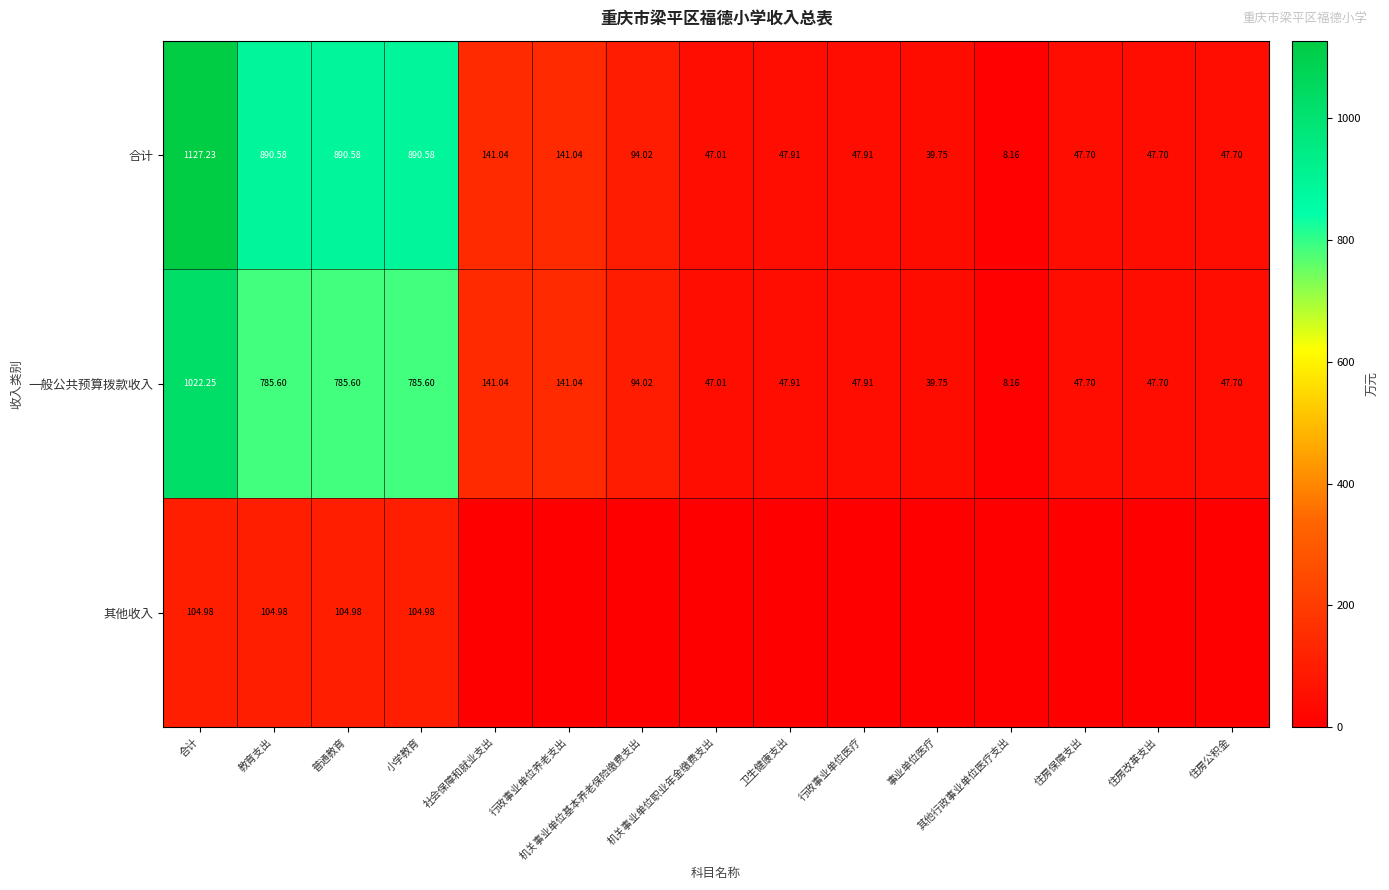

What is the maximum value for 其他收入?

105.0